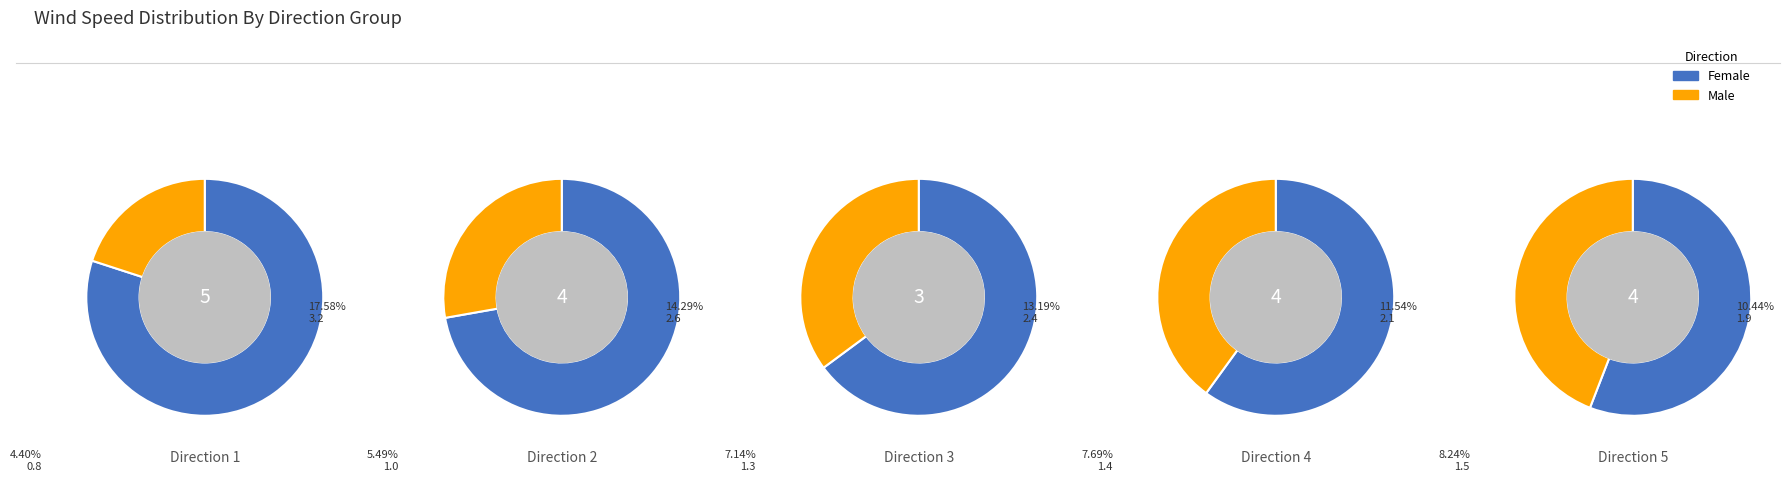

How many segments does this pie chart have?

5